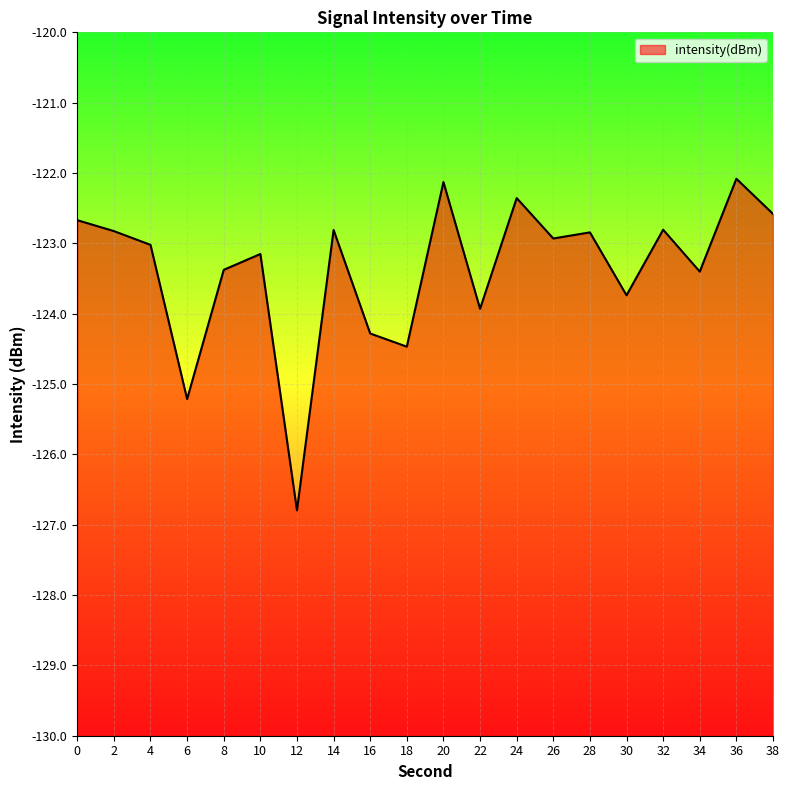

List the labels in order of value, smallest first.

12, 6, 18, 16, 22, 30, 34, 8, 10, 4, 26, 28, 2, 14, 32, 0, 38, 24, 20, 36